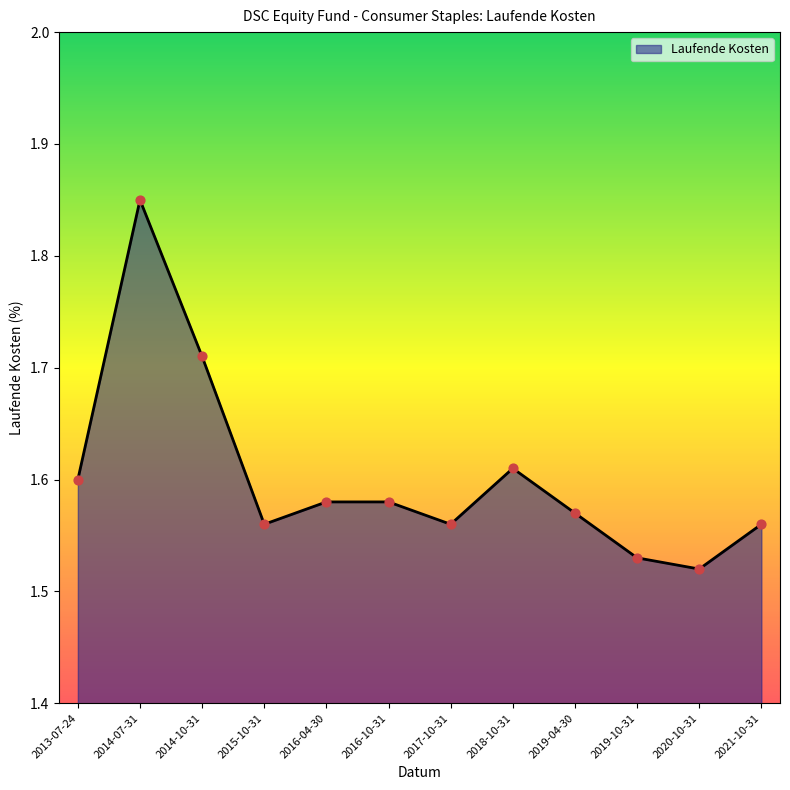

What is the change in value from 2014-07-31 to 2016-04-30?

-0.3